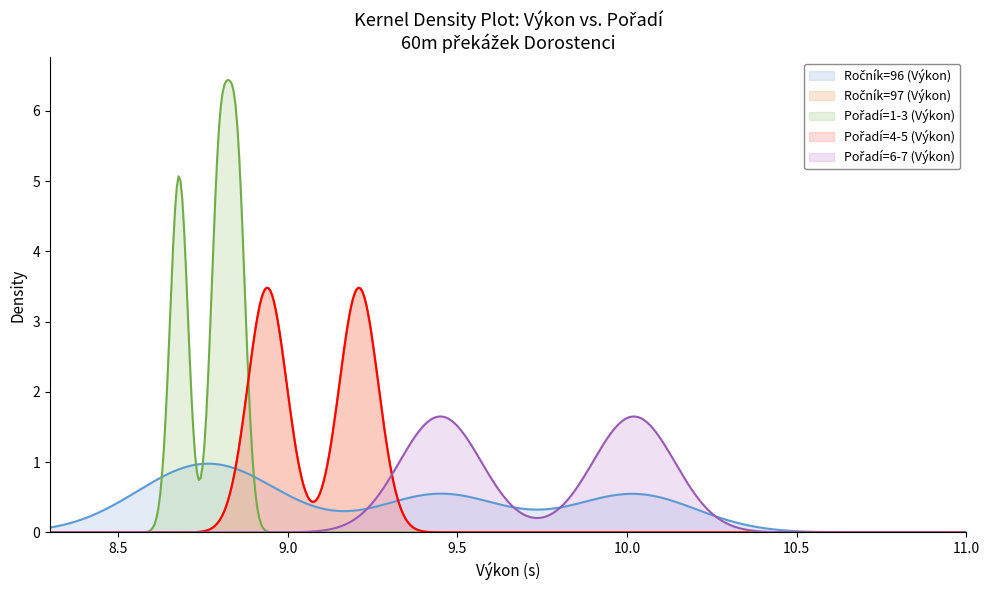

Does the chart have visible grid lines?

No